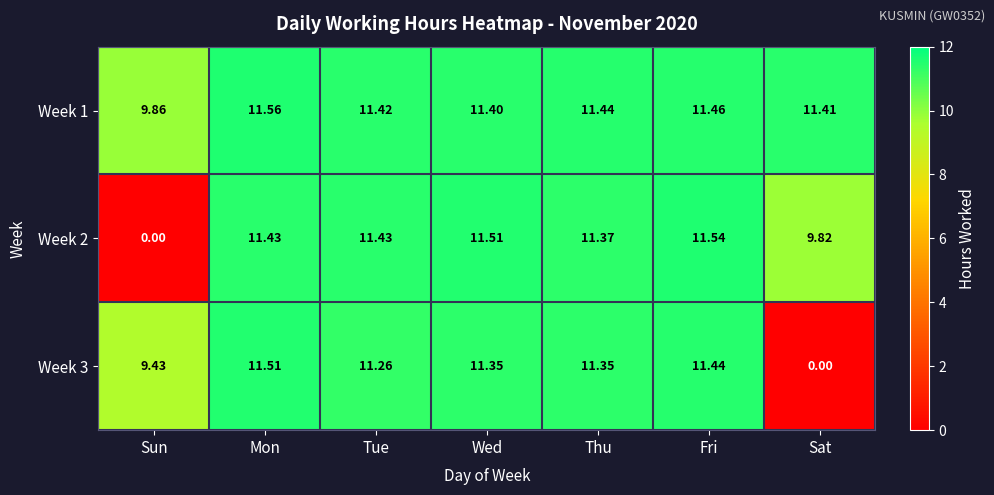

At which label is Week 3 closest to 5?

Sun